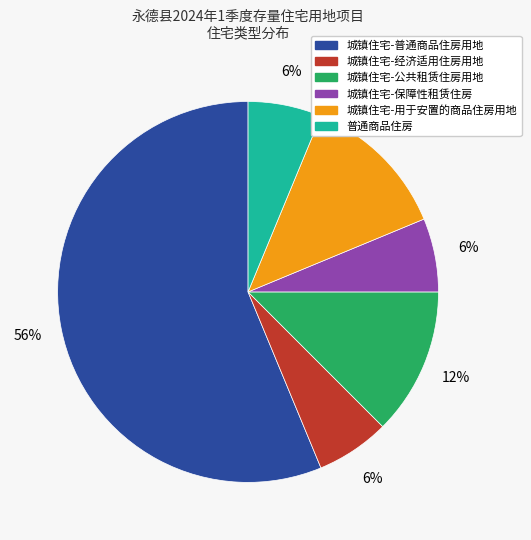

Count the number of slices in the pie.

6